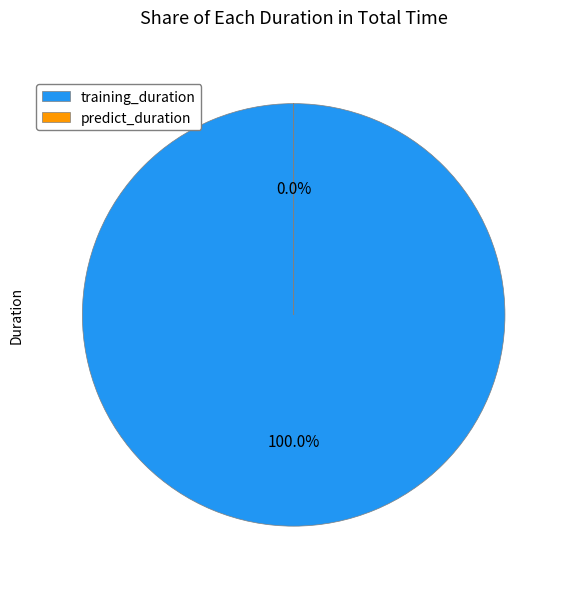

Is it true that training_duration is 95% of the pie?

False